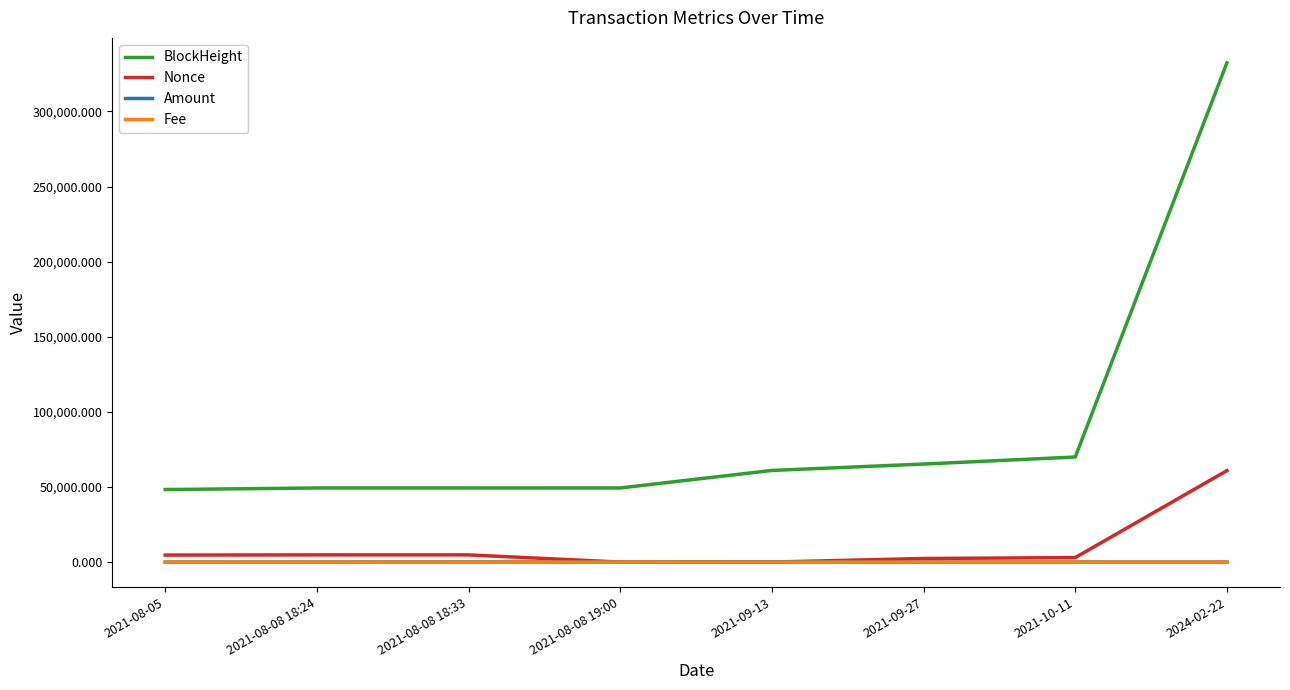

What position from the left is 2021-08-08 18:33?

3